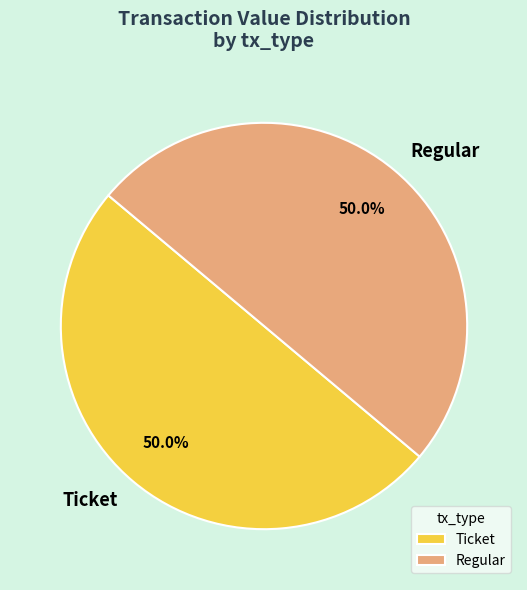

To the nearest percent, what is the difference between the largest and smallest slice percentages?

0%